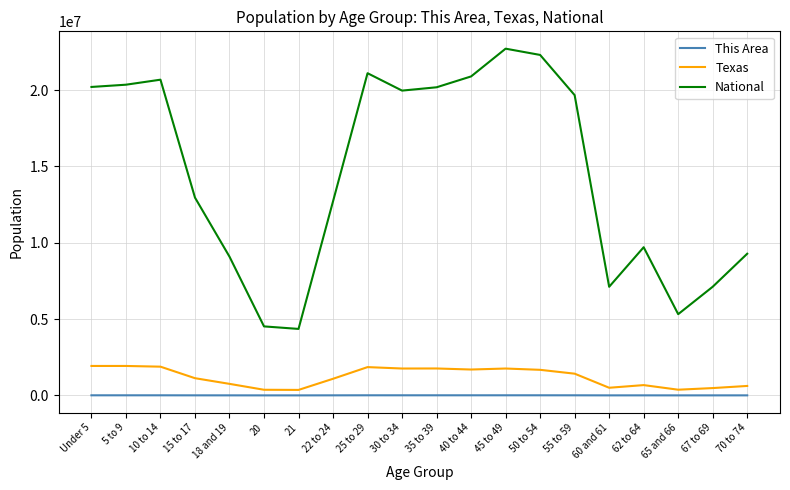

What position from the right is 55 to 59?

6